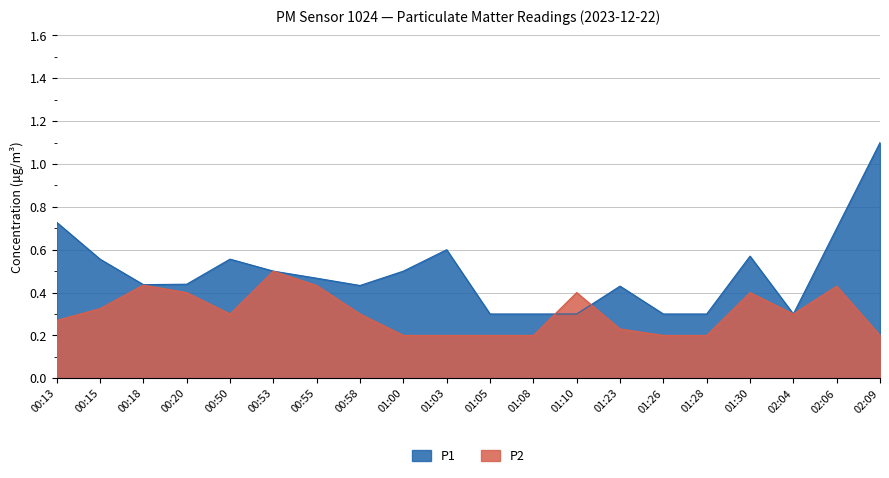

The value of P2 at 02:42 is 0.1. True or false?

False